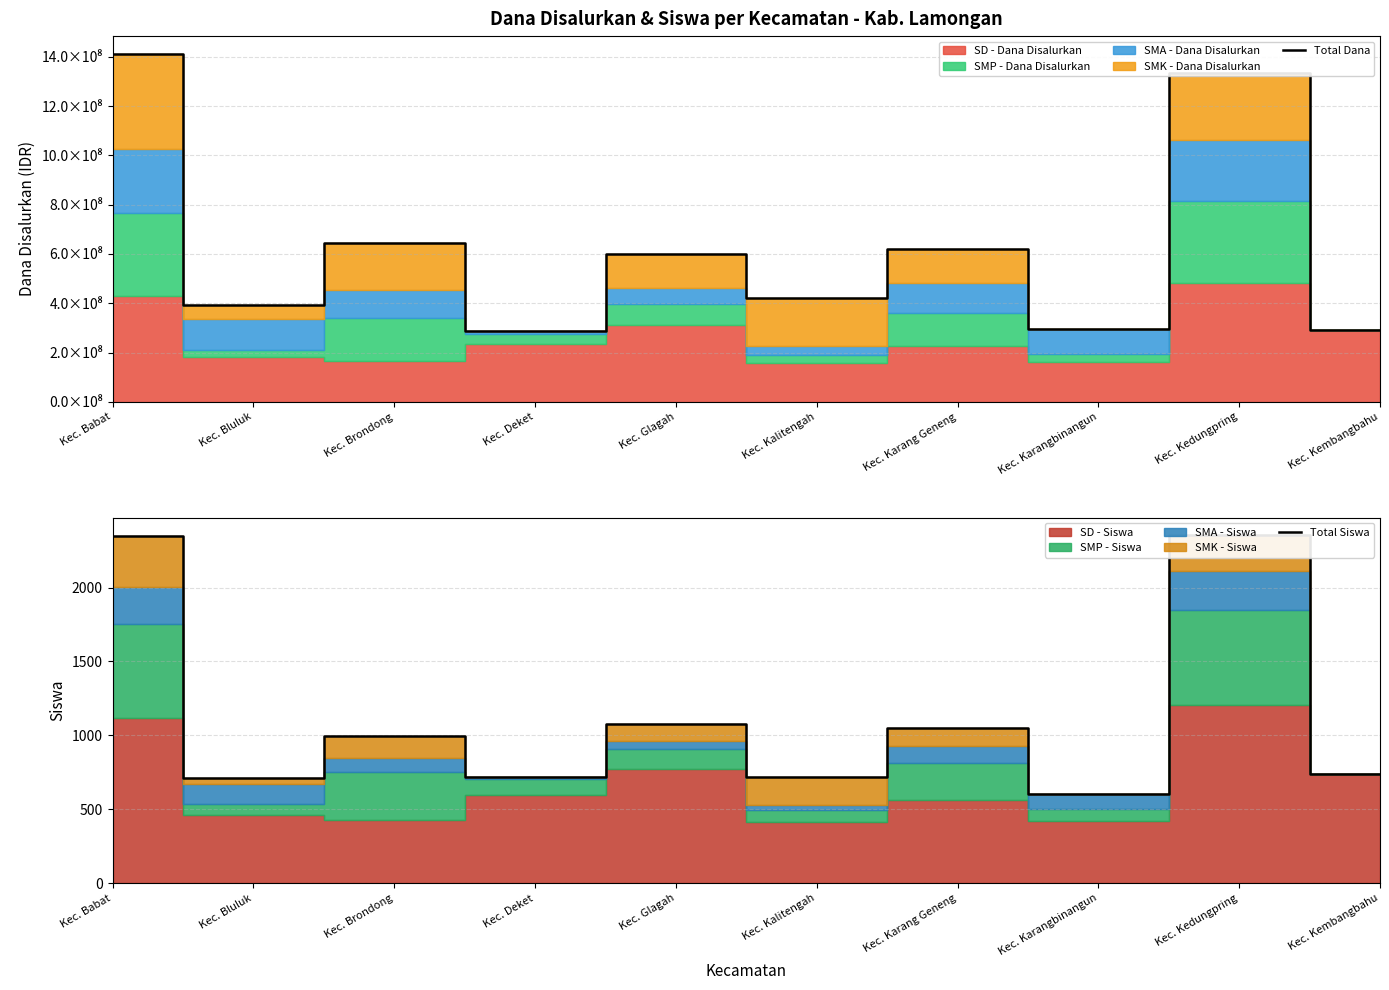

Between Kec. Babat and Kec. Karangbinangun, which is larger?

Kec. Babat